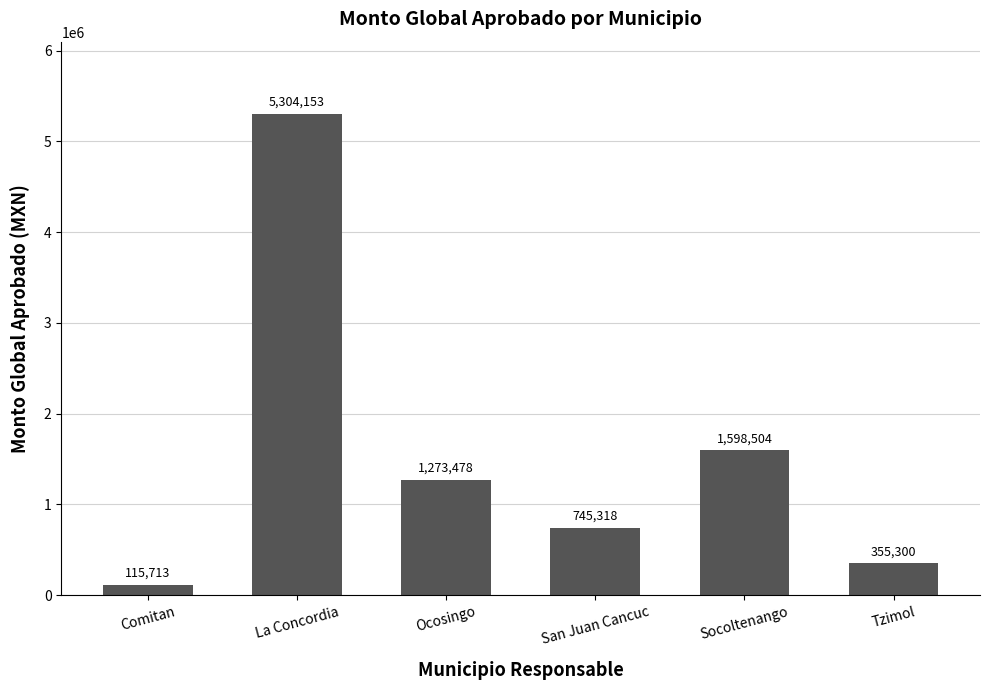

What position from the left is La Concordia?

2